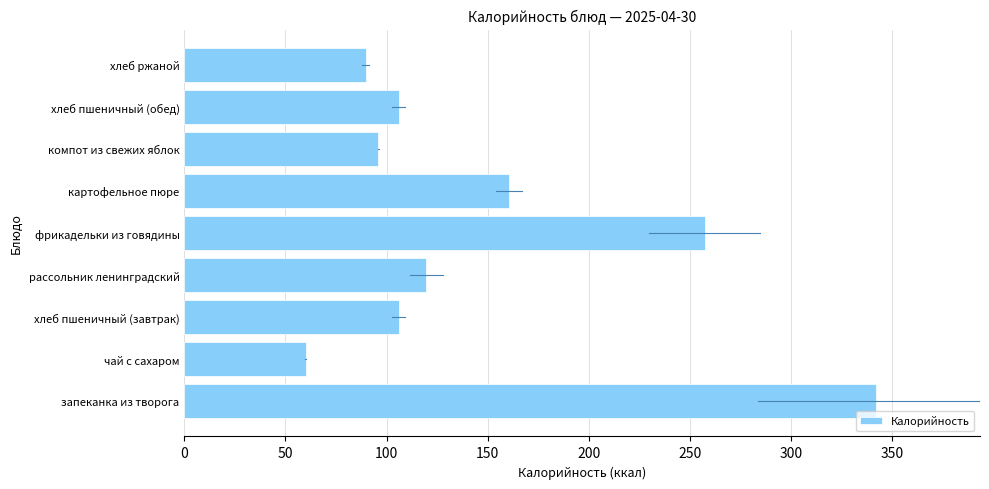

What is the sum of all values?

1337.4